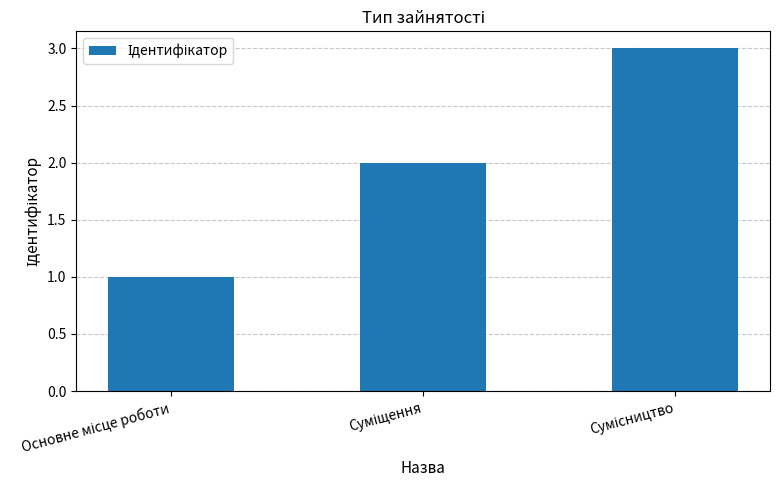

What is the sum of all values?

6